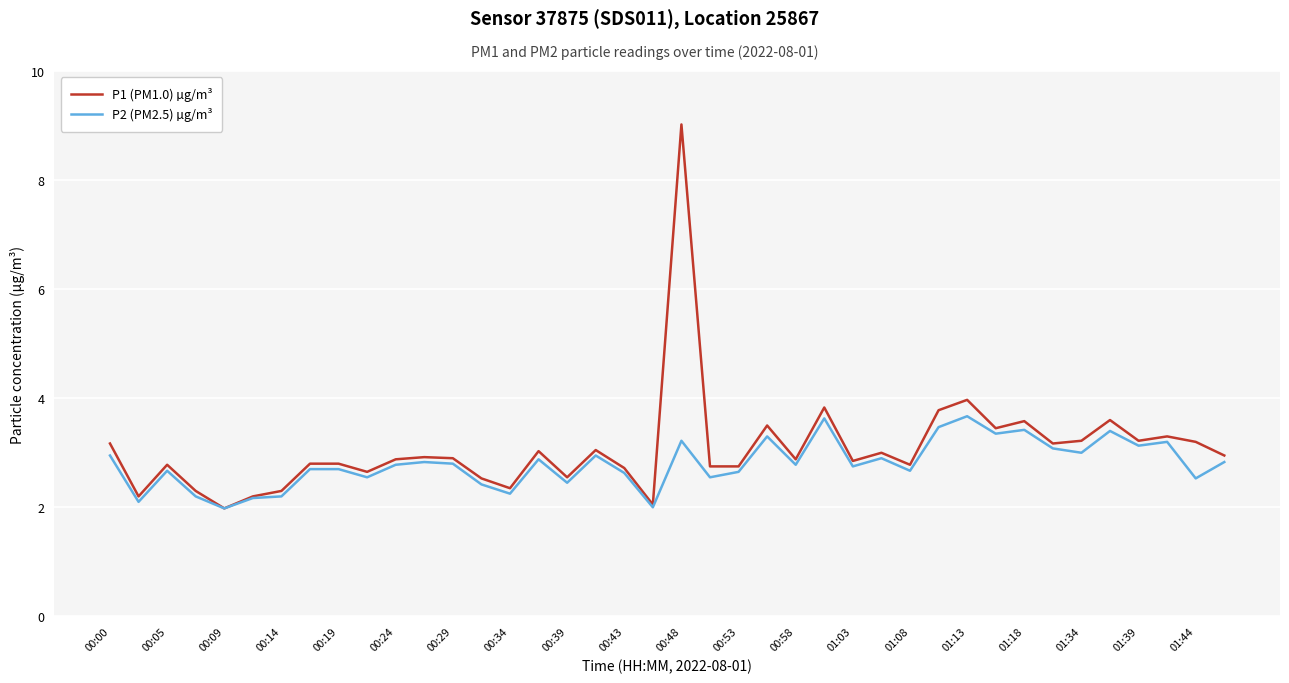

Does the chart display data point markers on the line(s)?

No